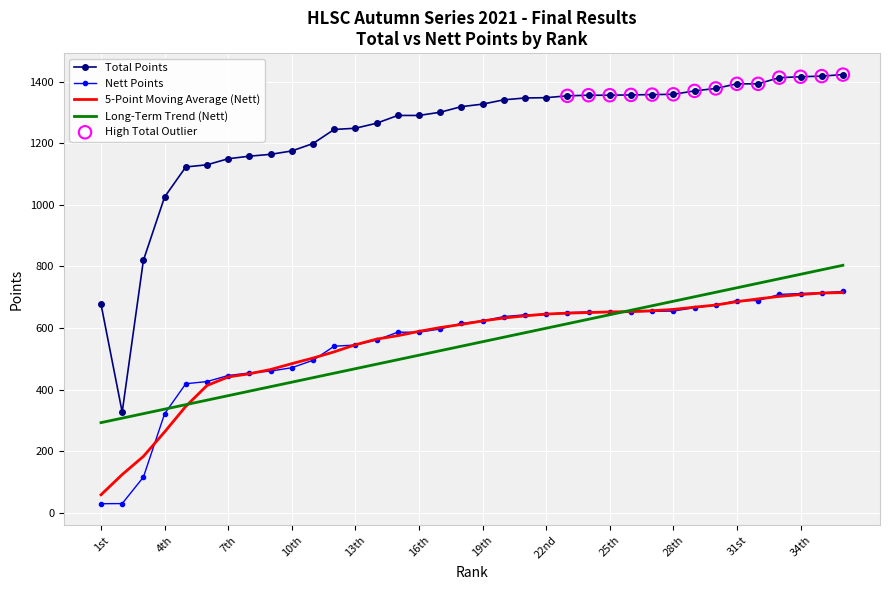

Which series has the widest spread of values?

Total Points